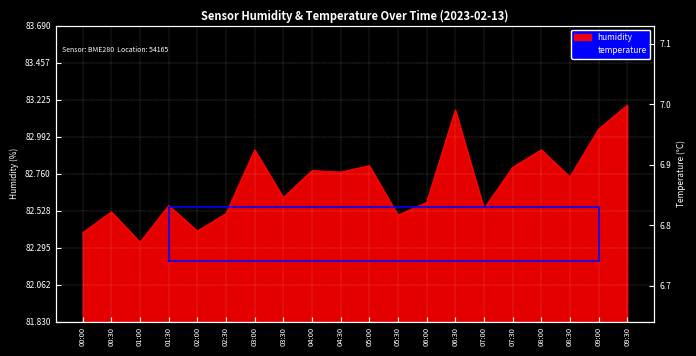

At which label does humidity reach its minimum?

01:00